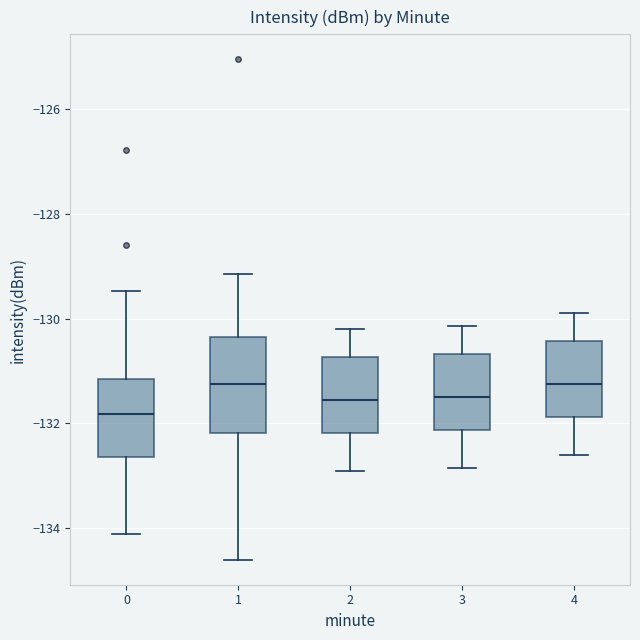

Reading left to right, read every box against the y-axis: the position of its median line, the range the box covers, and the ends of its whiskers. The values are not printed on the chart, so give them approximately, as read against the axis.

0: median -131.8, box -132.6 to -131.2, whiskers -134.2 to -129.4
1: median -131.2, box -132.2 to -130.4, whiskers -134.6 to -129.2
2: median -131.6, box -132.2 to -130.8, whiskers -132.8 to -130.2
3: median -131.4, box -132.2 to -130.6, whiskers -132.8 to -130.2
4: median -131.2, box -131.8 to -130.4, whiskers -132.6 to -129.8